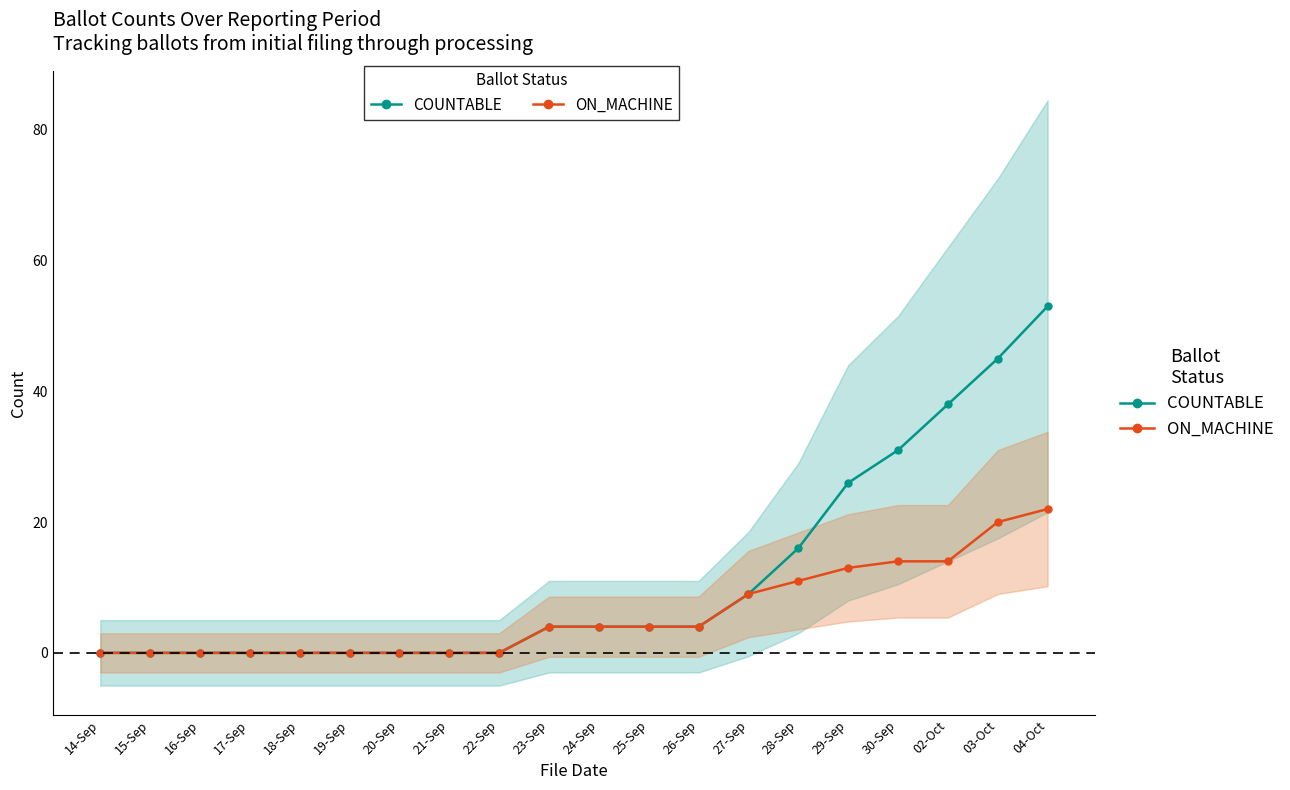

Is the value of ON_MACHINE at 04-Oct greater than the value of COUNTABLE at 21-Sep?

Yes